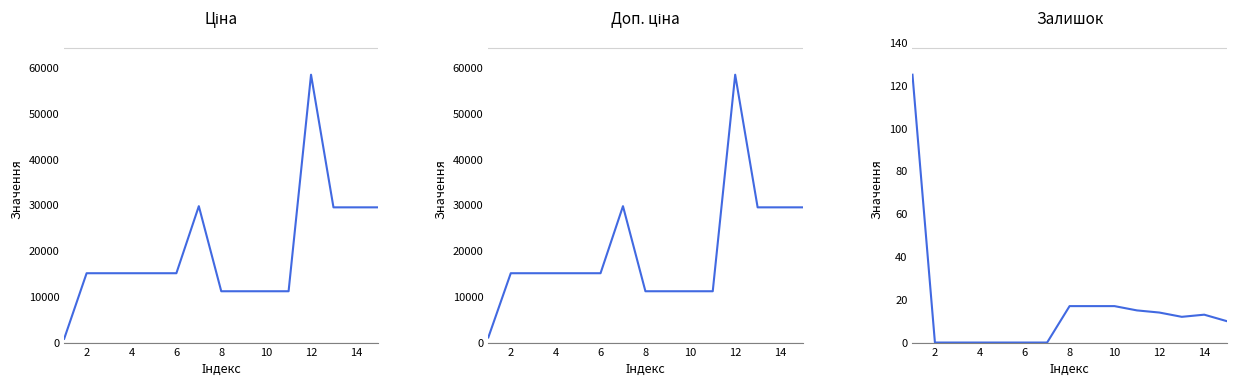

Which series has the largest total across all categories?

Доп. ціна